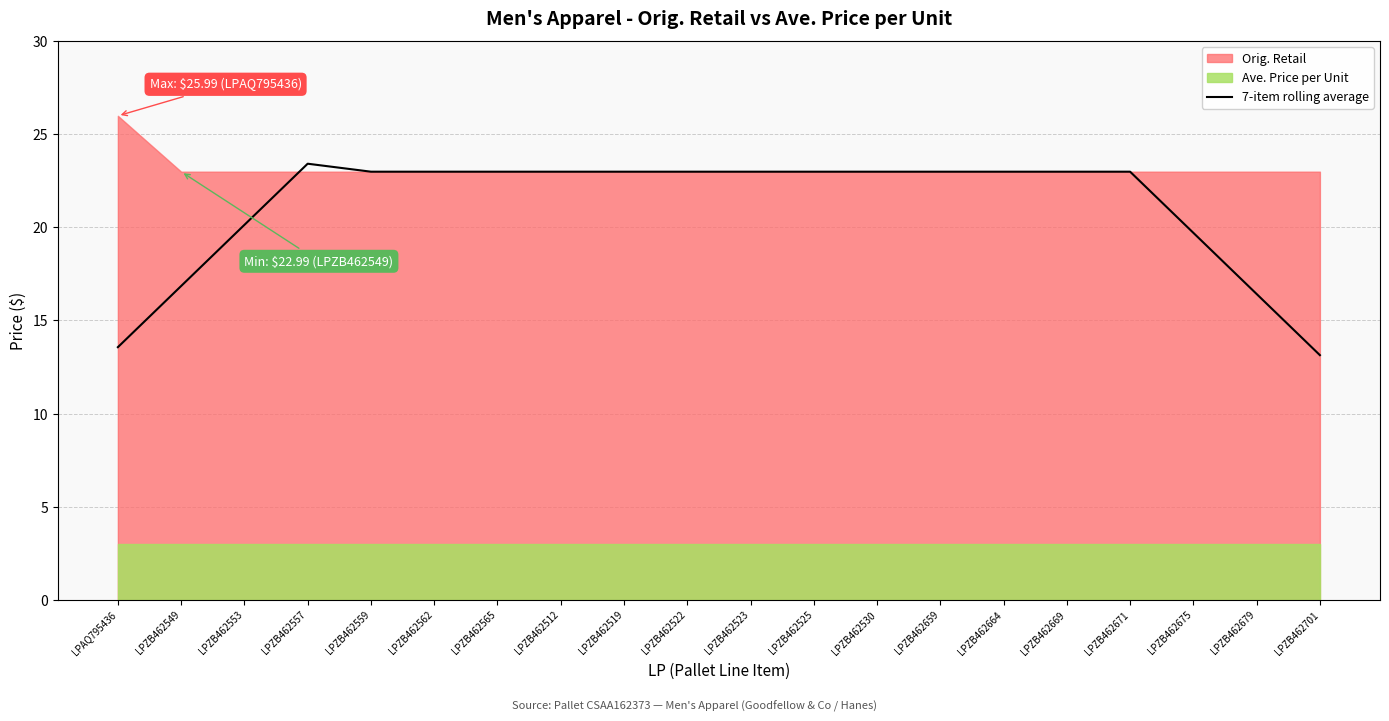

Reading left to right, transcribe all the data shown in this chart.

13.6	16.8	20.1	23.4	23.0	23.0	23.0	23.0	23.0	23.0	23.0	23.0	23.0	23.0	23.0	23.0	23.0	19.7	16.4	13.1